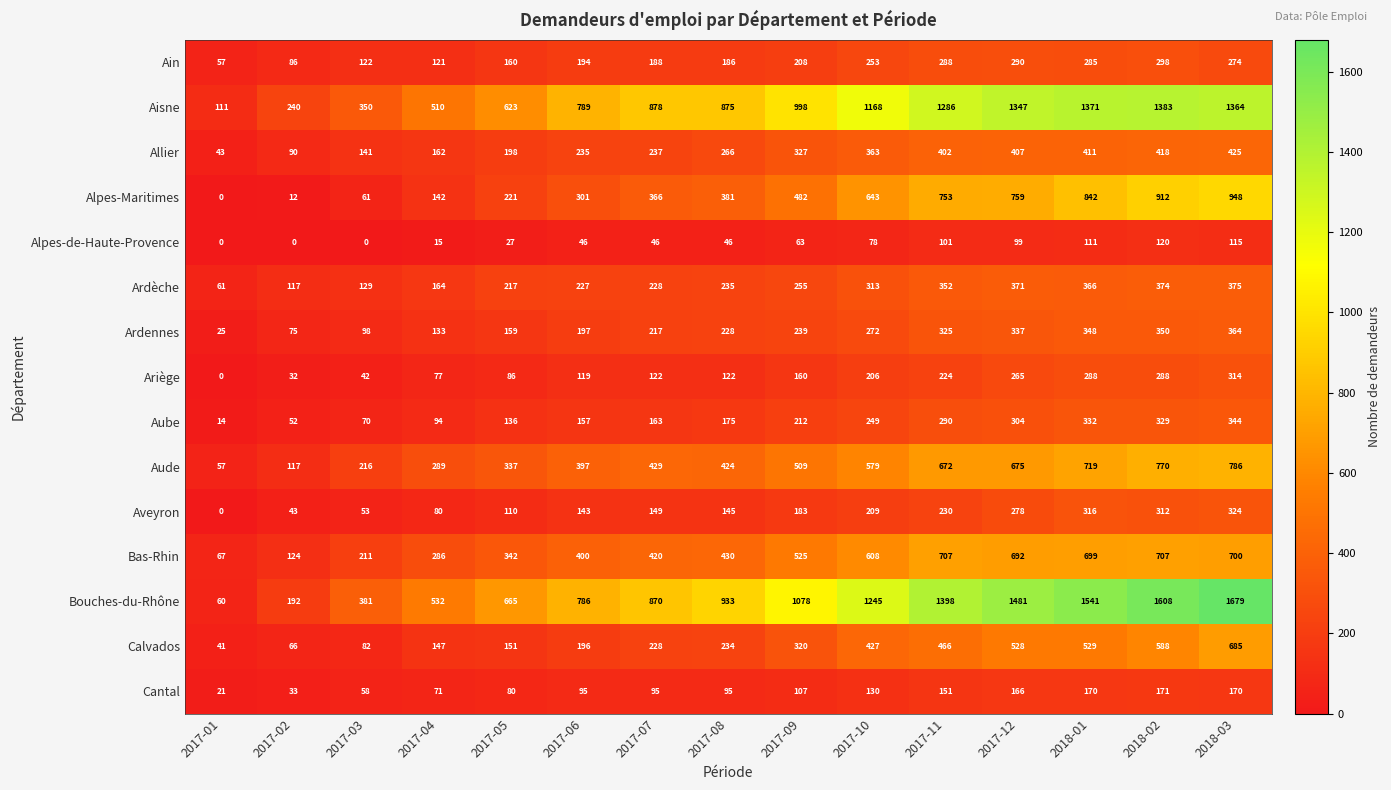

Which series has the largest total across all categories?

Bouches-du-Rhône